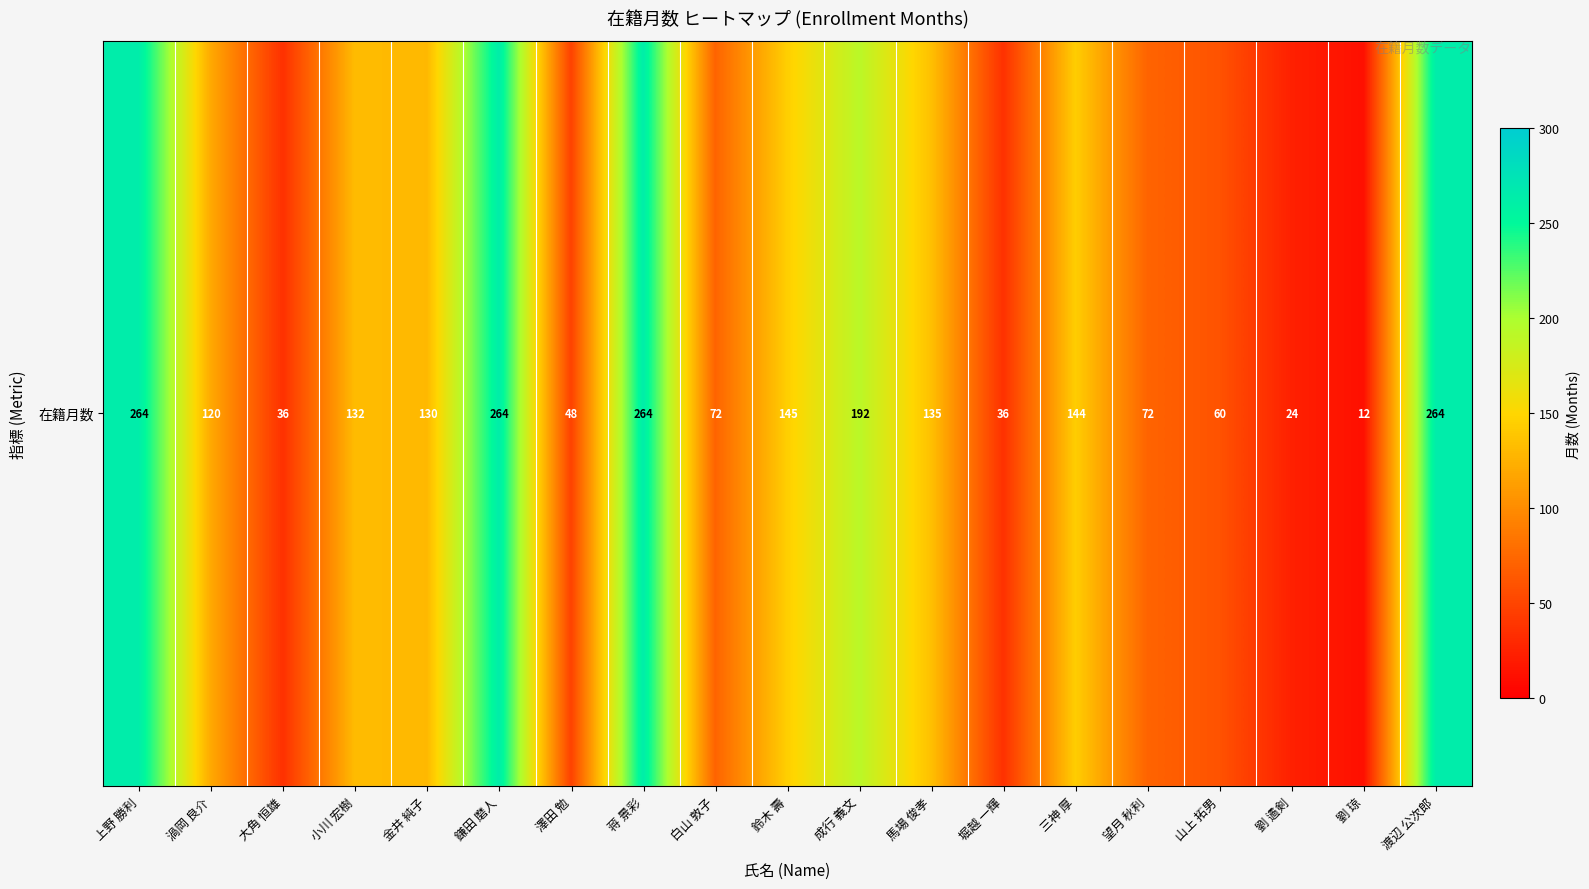

List the labels in order of value, smallest first.

劉 琼, 劉 遹剣, 大角 恒雄, 堀越 一輝, 澤田 勉, 山上 拓男, 白山 敦子, 望月 秋利, 渦岡 良介, 金井 純子, 小川 宏樹, 馬場 俊孝, 三神 厚, 鈴木 壽, 成行 義文, 上野 勝利, 鎌田 磨人, 蒋 景彩, 渡辺 公次郎